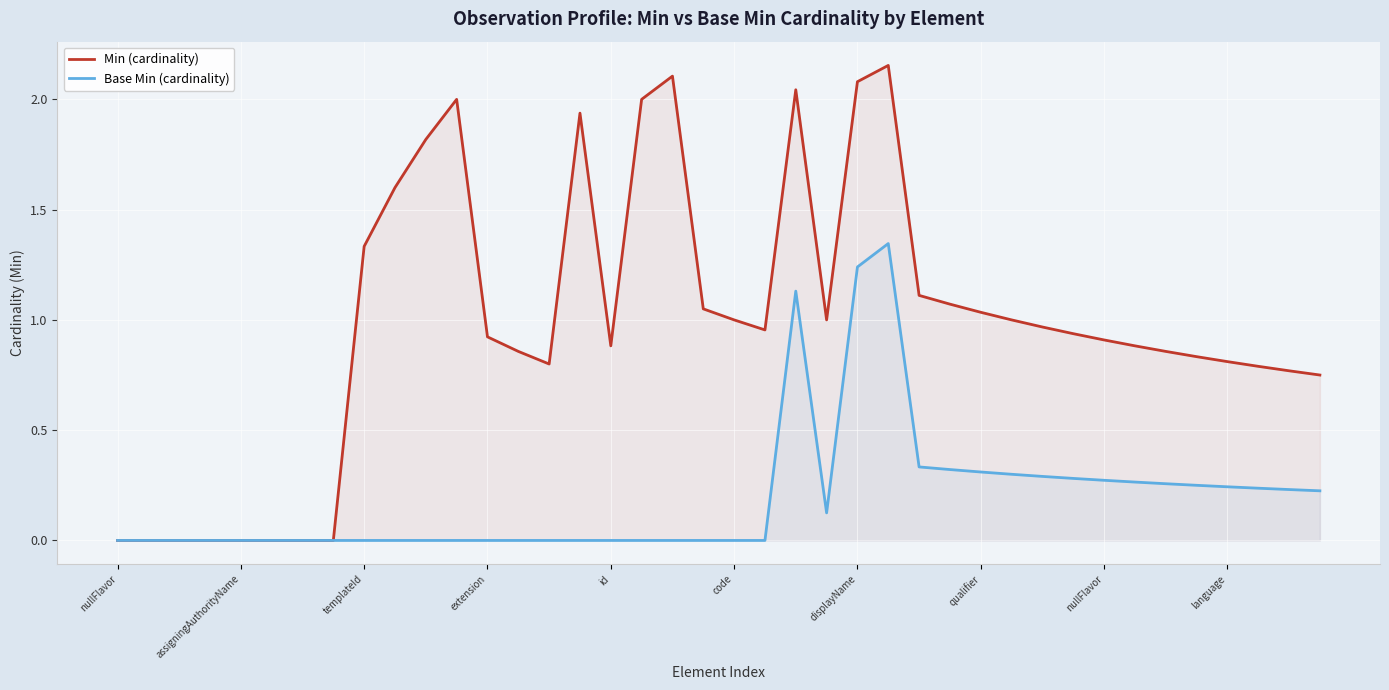

True or false: Min (cardinality) and Base Min (cardinality) cross at least once.

False